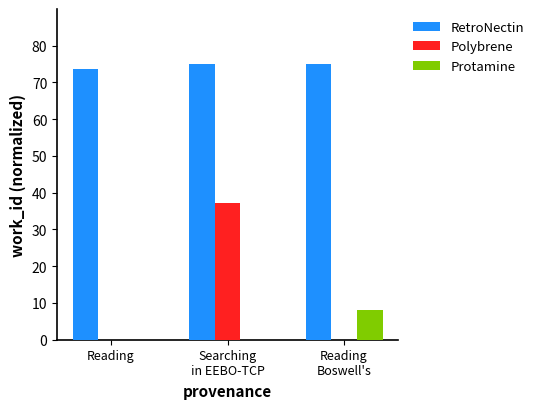

Which series has the largest total across all categories?

RetroNectin